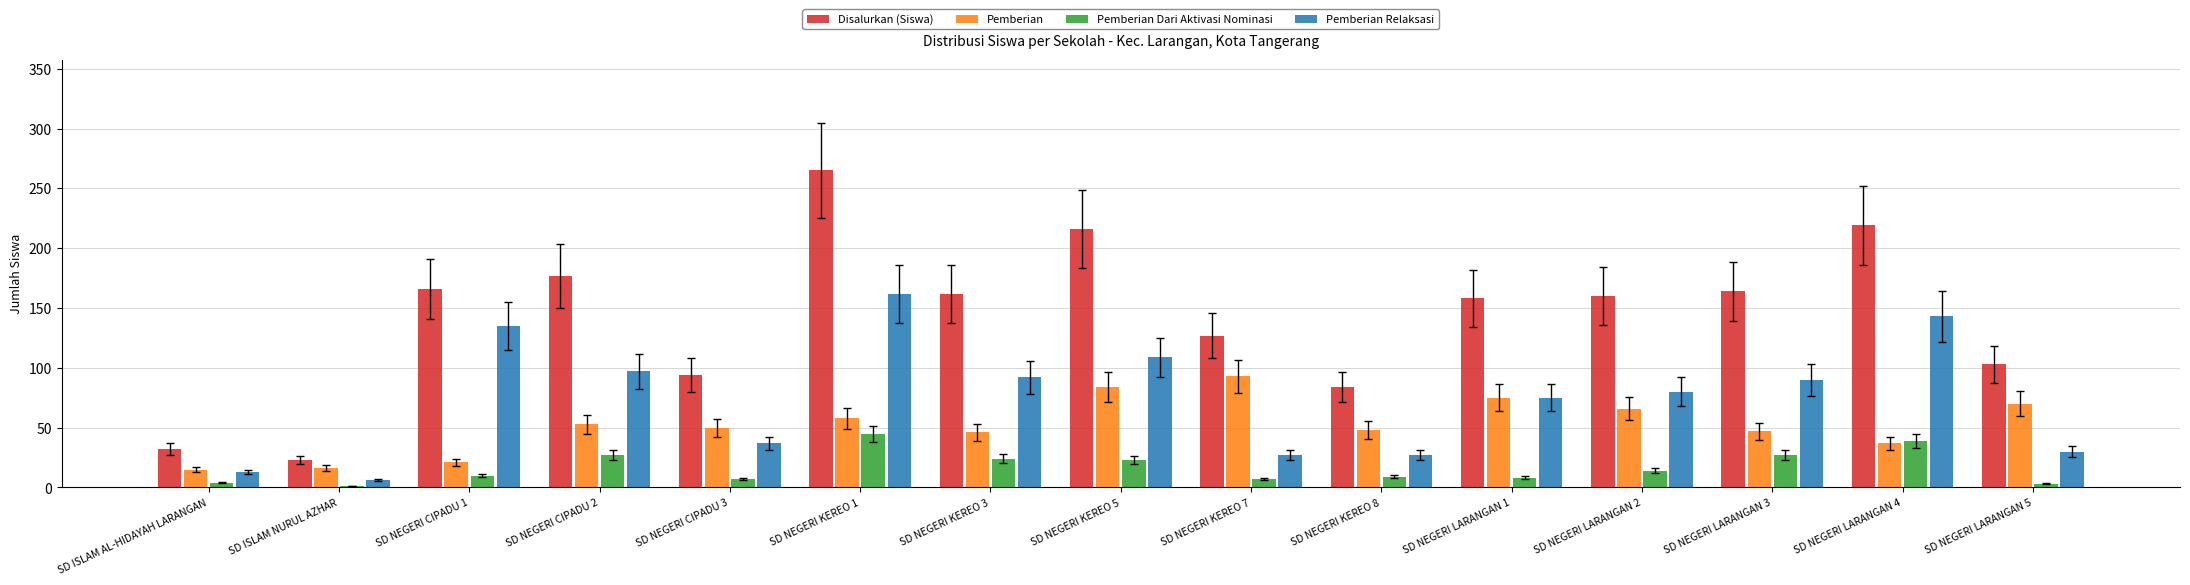

The value of Pemberian Relaksasi at SD NEGERI LARANGAN 3 is 90. True or false?

True